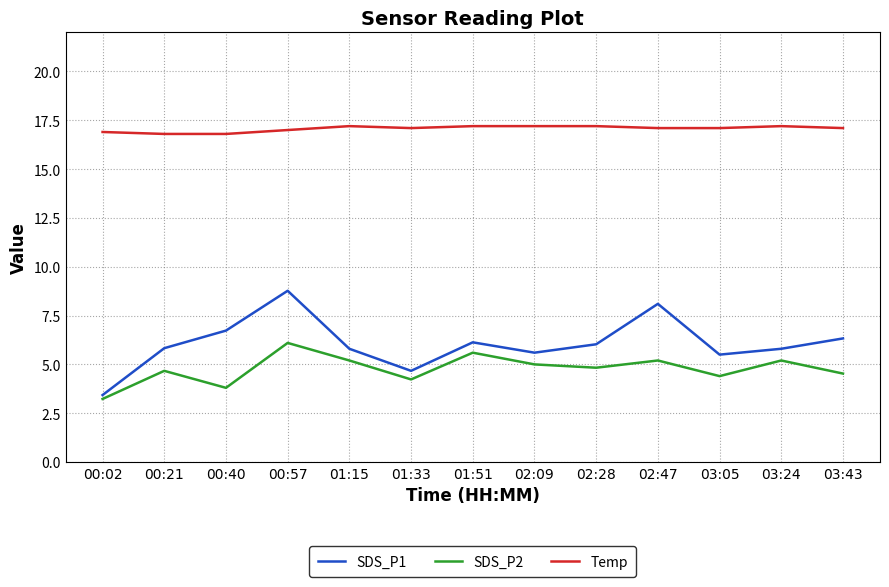

In SDS_P2, how many points are lower than both neighbors (excluding endpoints)?

4